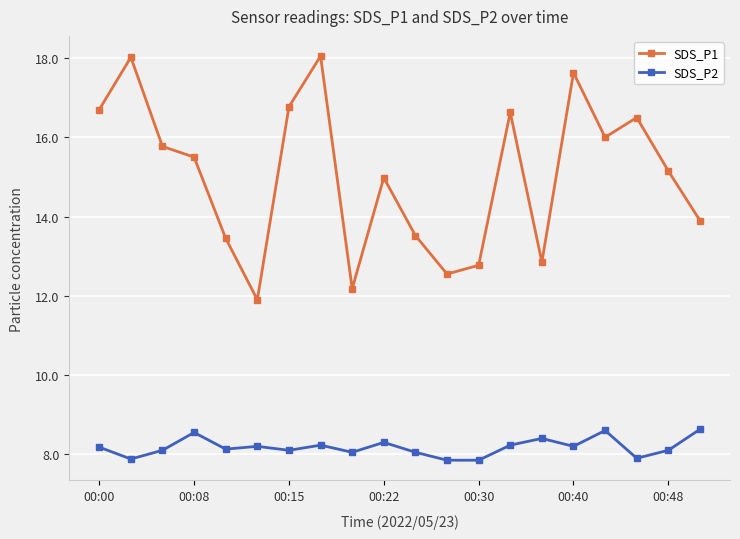

List the series in order of their peak value, lowest first.

SDS_P2, SDS_P1